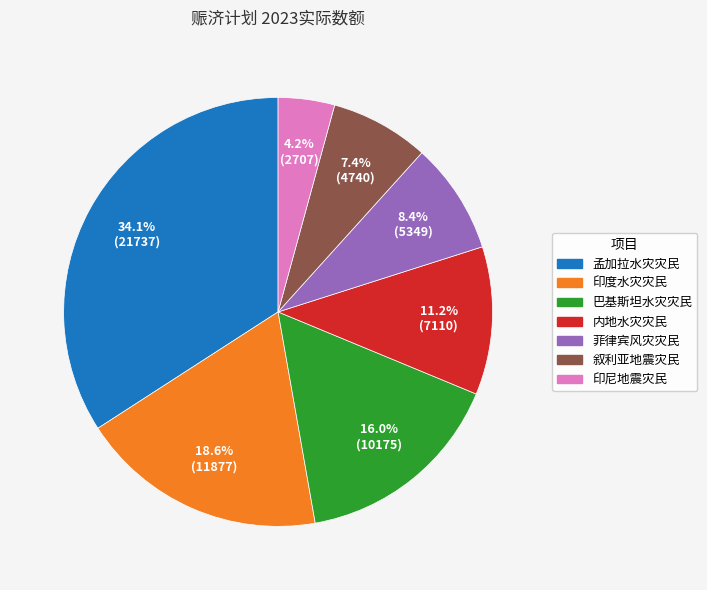

To the nearest percent, what portion does 叙利亚地震灾民 represent?

7%